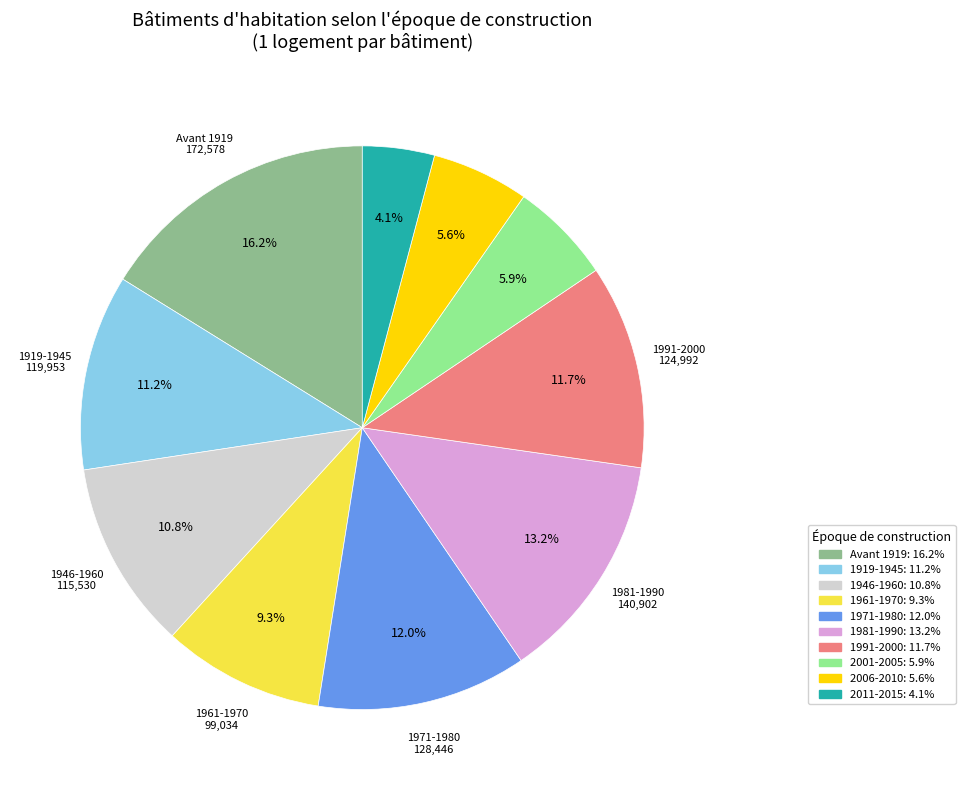

Is there any slice that represents more than half of the pie?

No